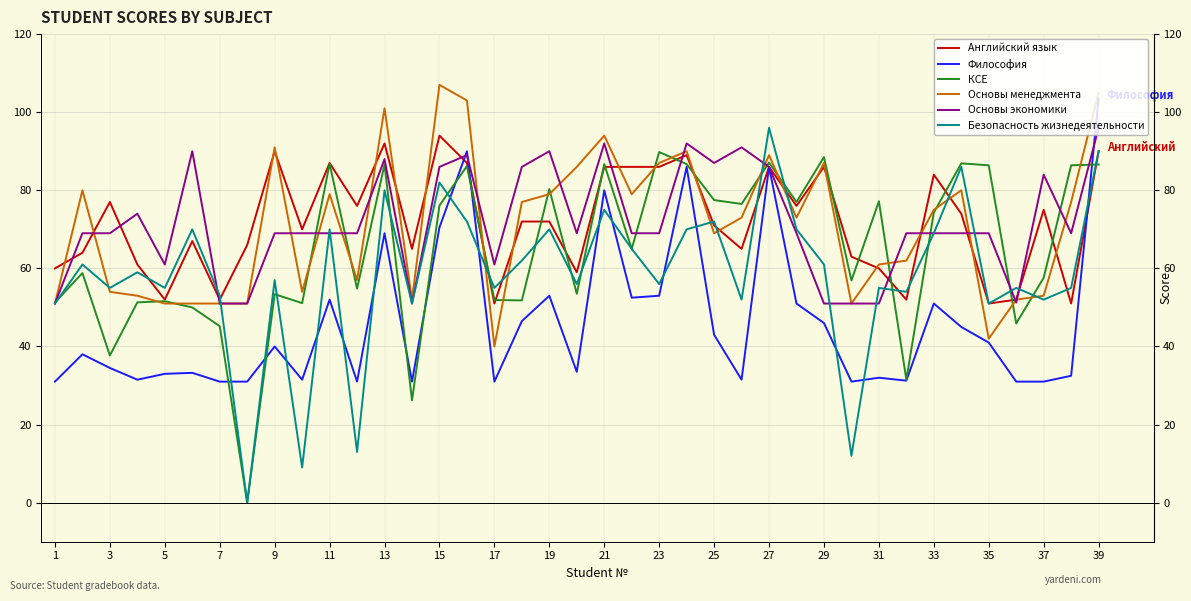

Which series changed the most between 3 and 22?

КСЕ